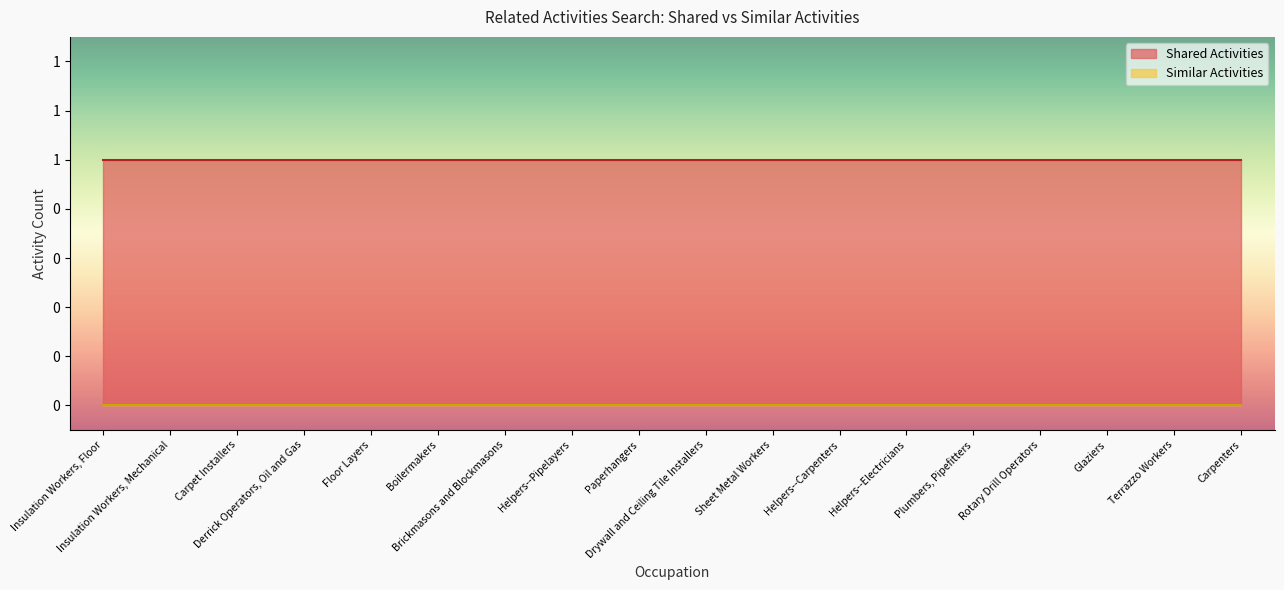

Between Rotary Drill Operators and Boilermakers, which is larger?

Rotary Drill Operators